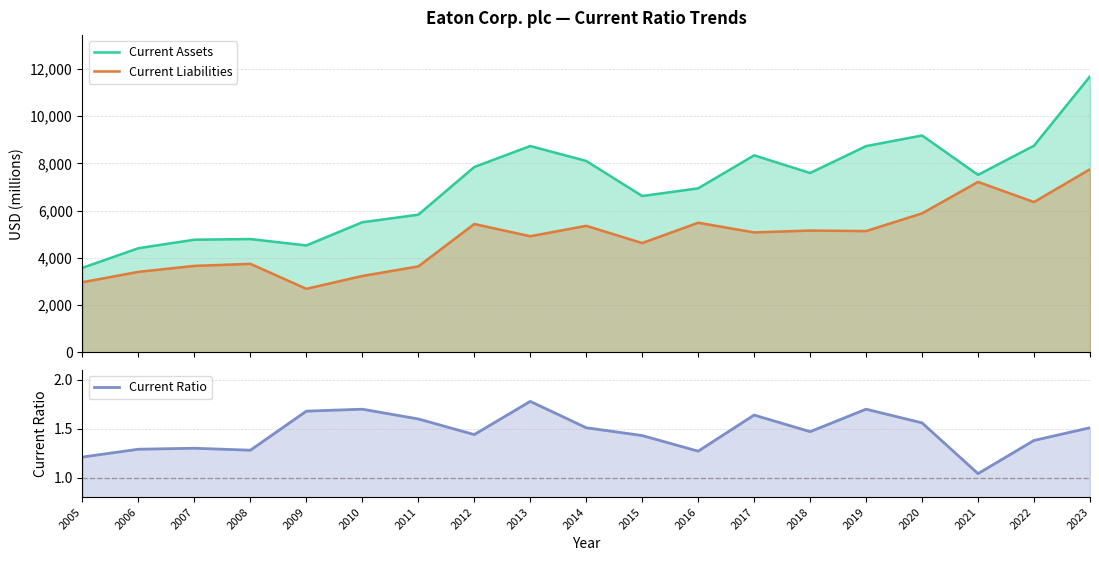

True or false: Current Assets has a value of 9178.0 at 2020.

True